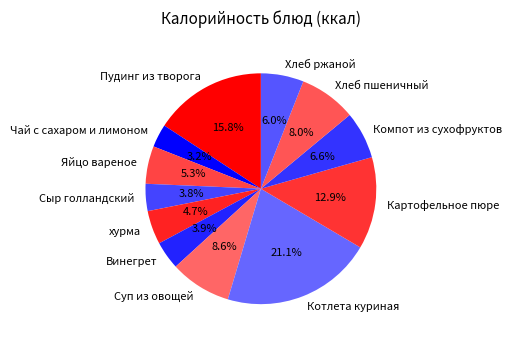

Is there a majority slice in this chart?

No